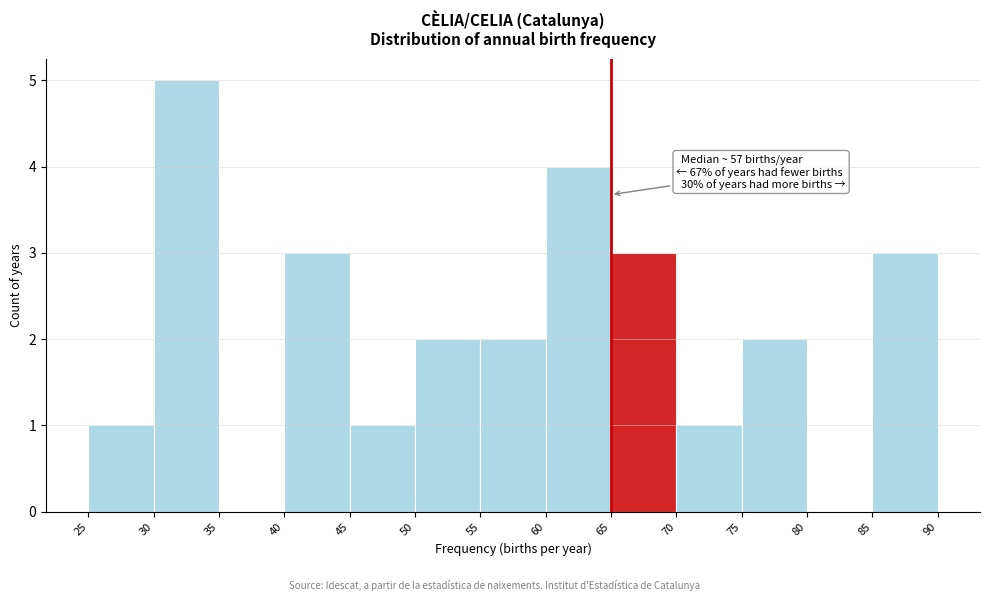

Over which range of the x-axis is the bar tallest?

30 to 35